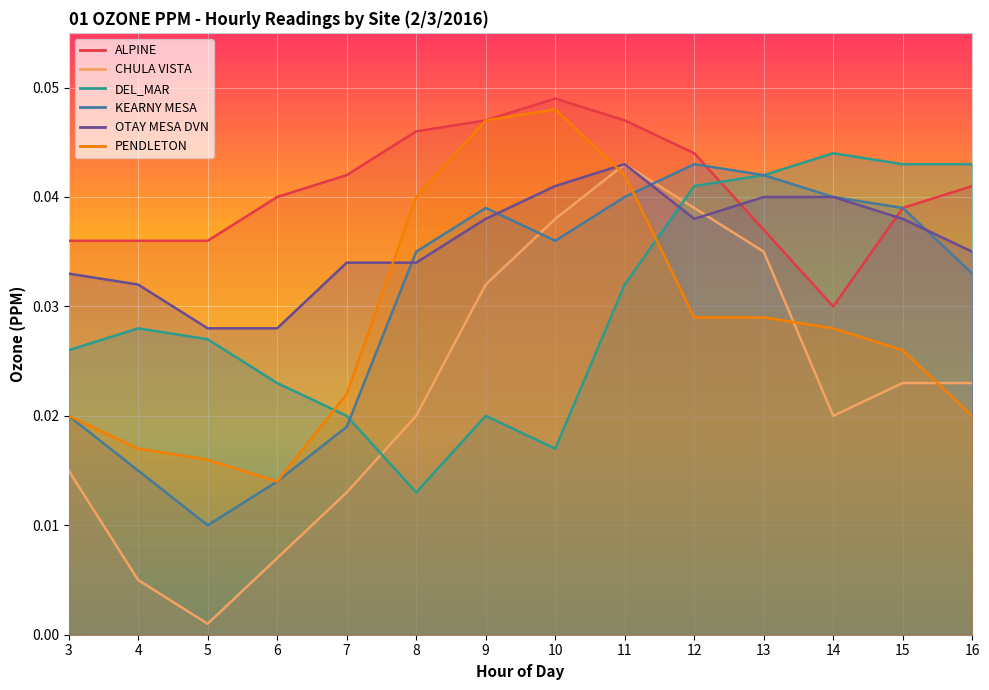

What are all the series names shown in the legend?

ALPINE, CHULA VISTA, DEL_MAR, KEARNY MESA, OTAY MESA DVN, PENDLETON